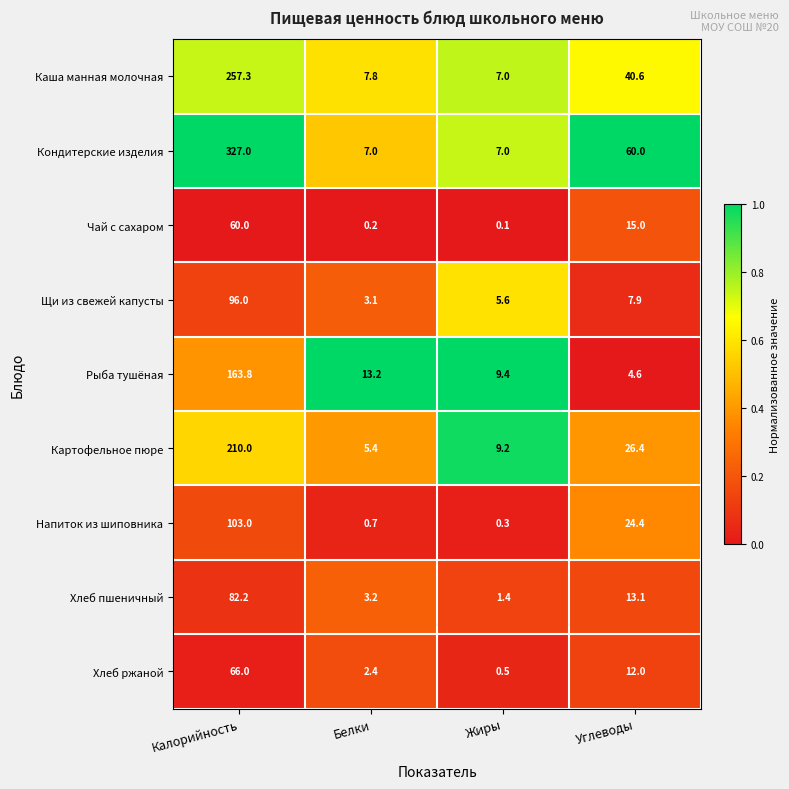

Rank the series at Углеводы from lowest to highest value.

Рыба тушёная, Щи из свежей капусты, Хлеб ржаной, Хлеб пшеничный, Чай с сахаром, Напиток из шиповника, Картофельное пюре, Каша манная молочная, Кондитерские изделия